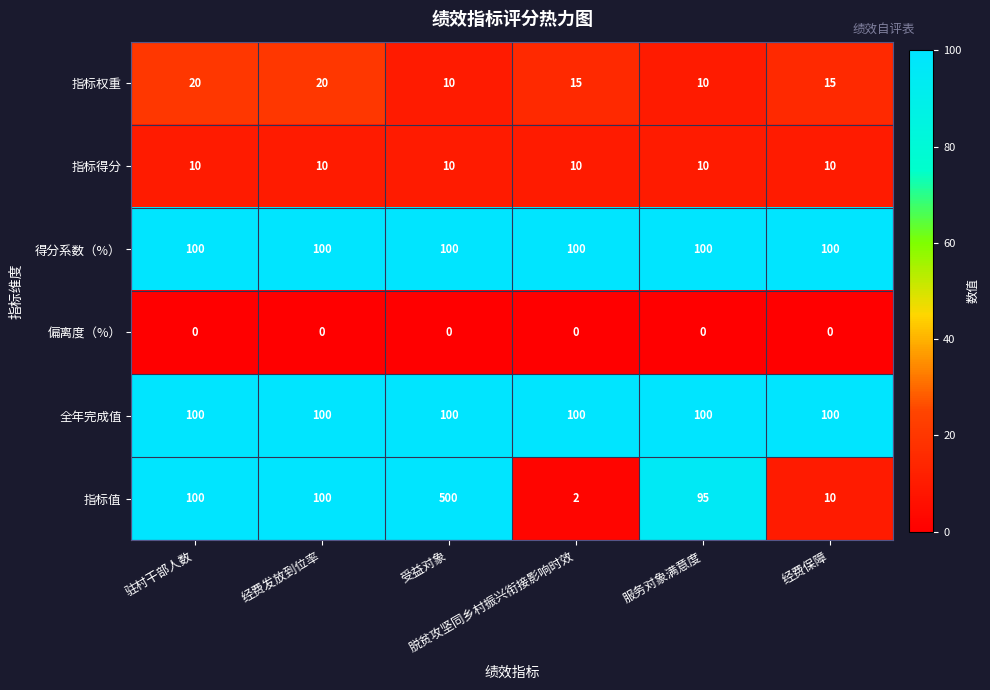

Which series has the widest spread of values?

指标值